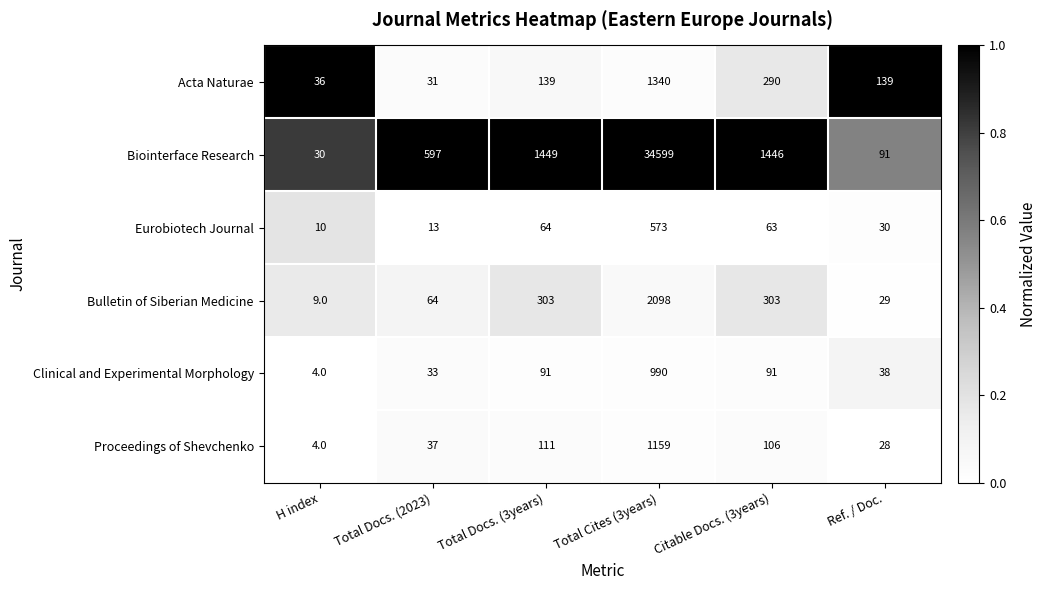

List the labels in order of Biointerface Research value, smallest first.

H index, Ref. / Doc., Total Docs. (2023), Citable Docs. (3years), Total Docs. (3years), Total Cites (3years)